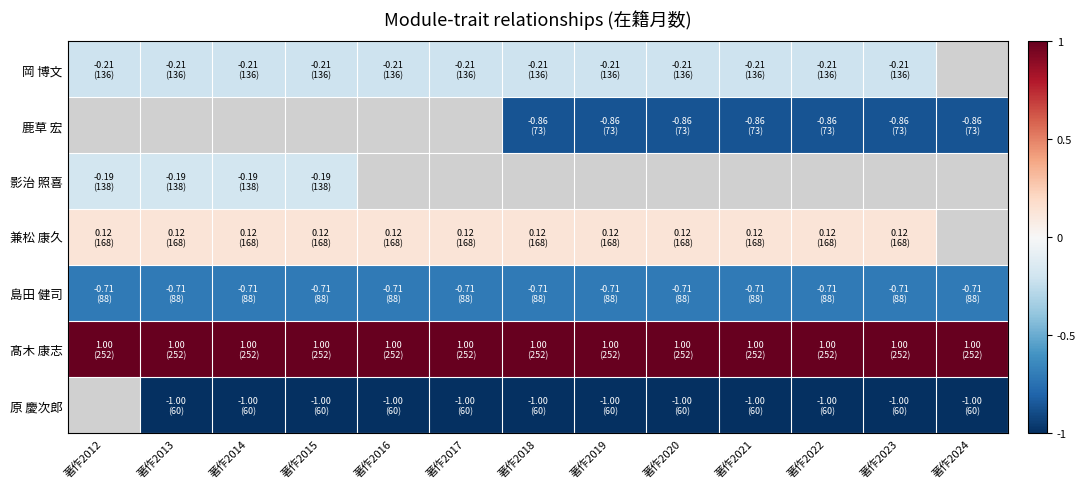

At how many categories does at least one series exceed 0?

13